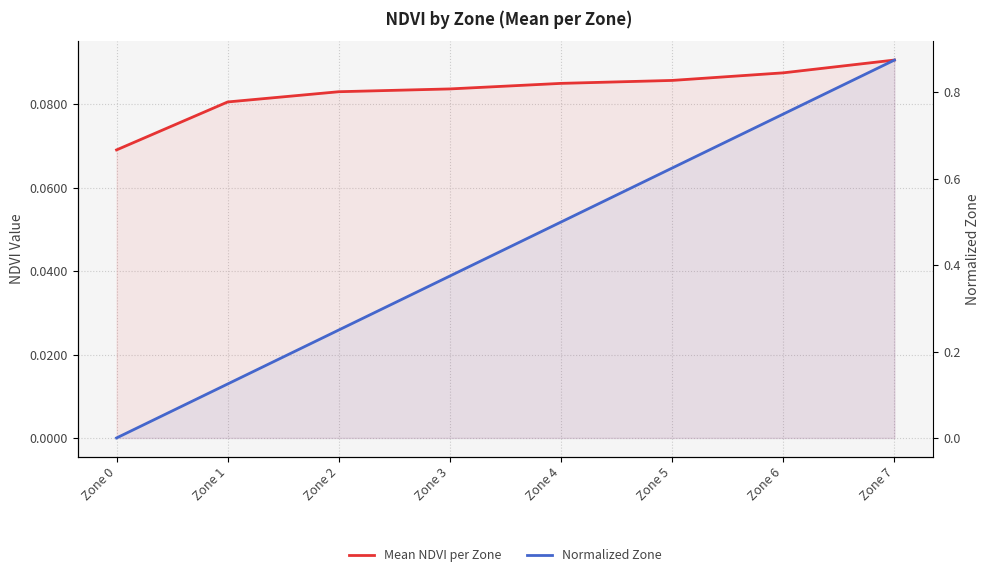

Is it true that Mean NDVI per Zone equals 0.0 at Zone 6?

False